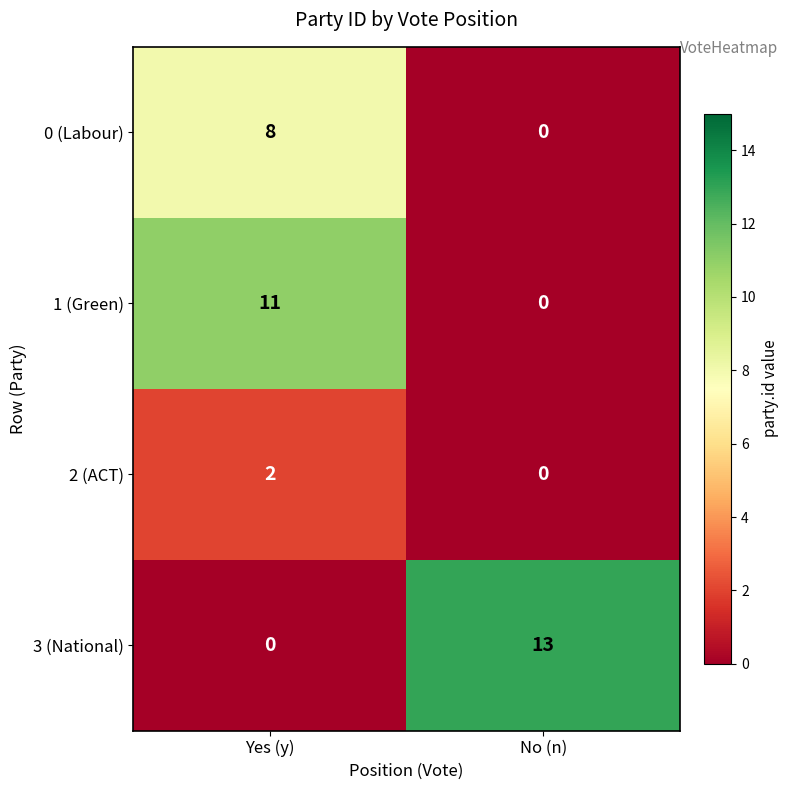

Which series has the largest total across all categories?

3 (National)